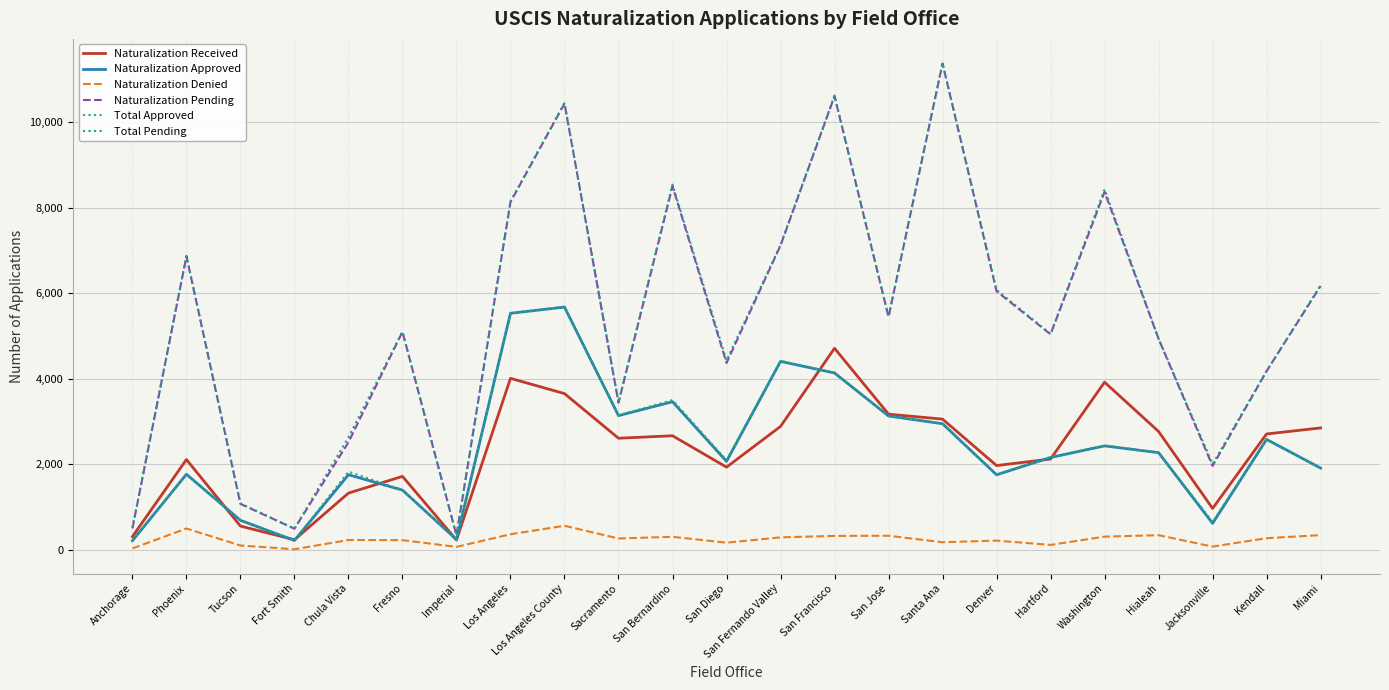

How many lines are shown in the chart?

6